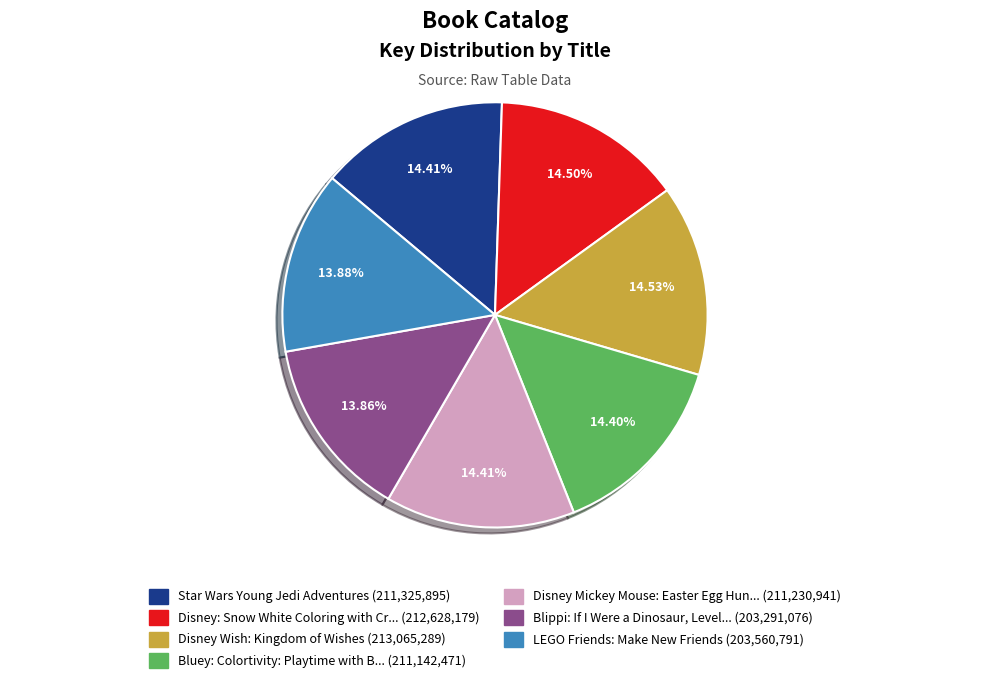

Is there any slice that represents more than half of the pie?

No